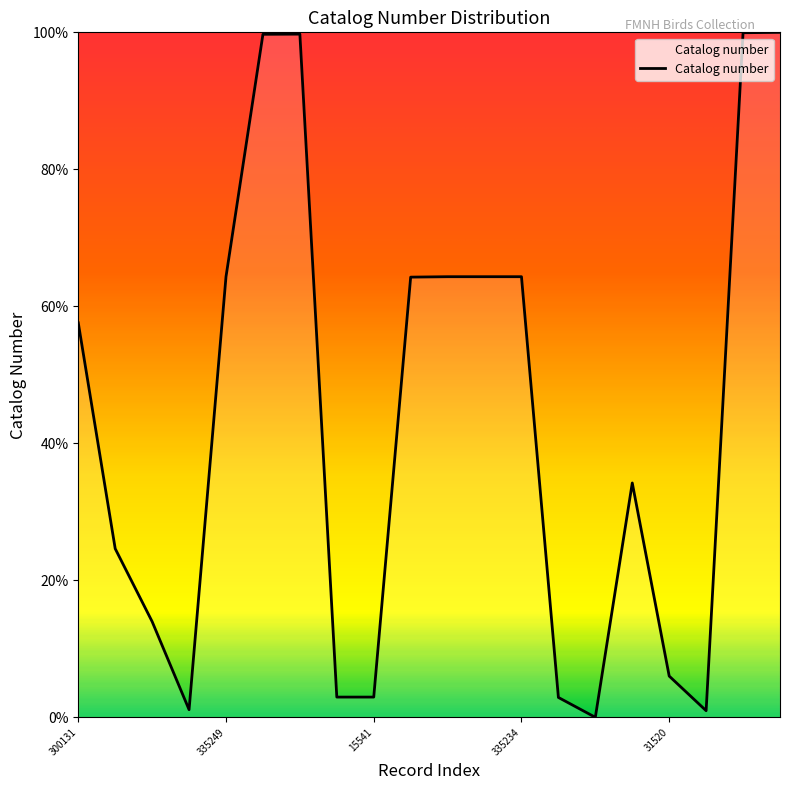

What is the maximum value shown in the chart?

100.0